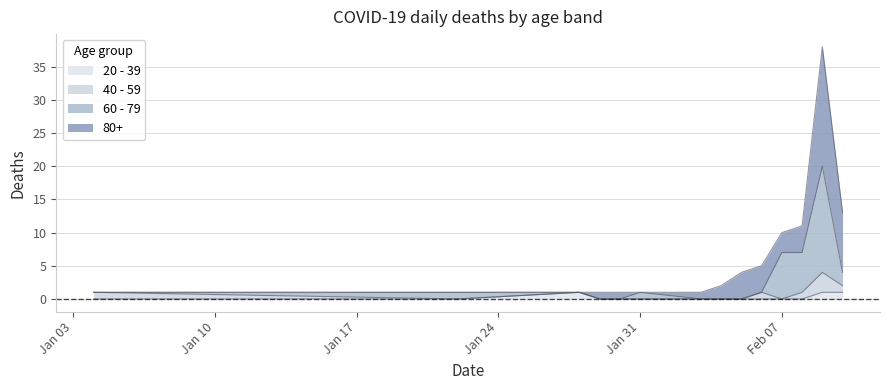

What is the difference between the maximum and second lowest values in the 60 - 79 series?

20